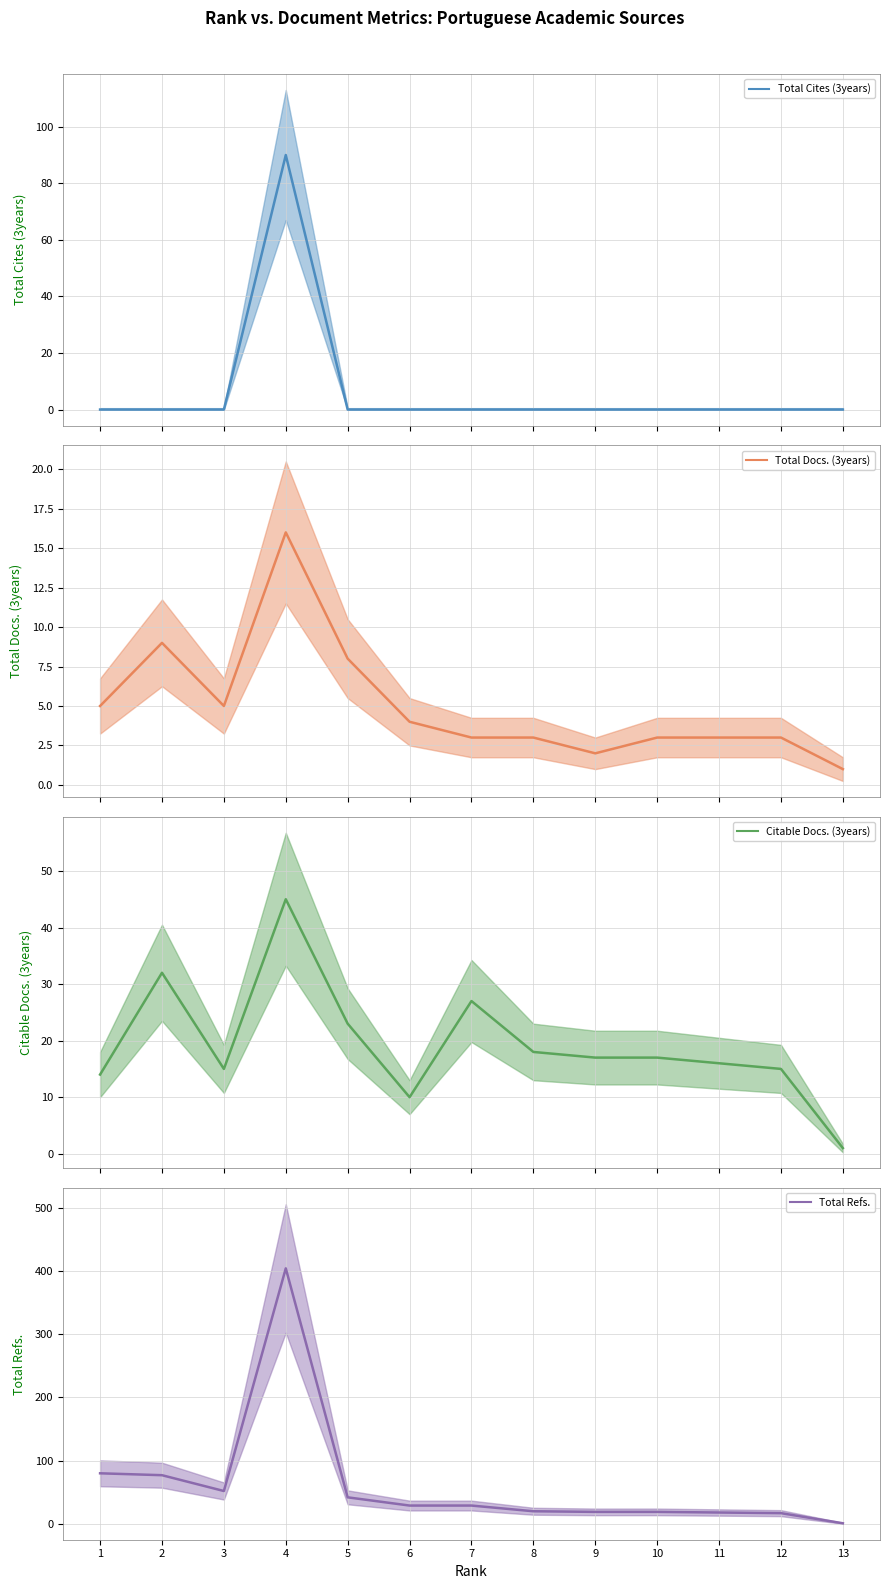

Rank the categories by Total Docs. (3years) value from highest to lowest.

4, 2, 5, 1, 3, 6, 7, 8, 10, 11, 12, 9, 13